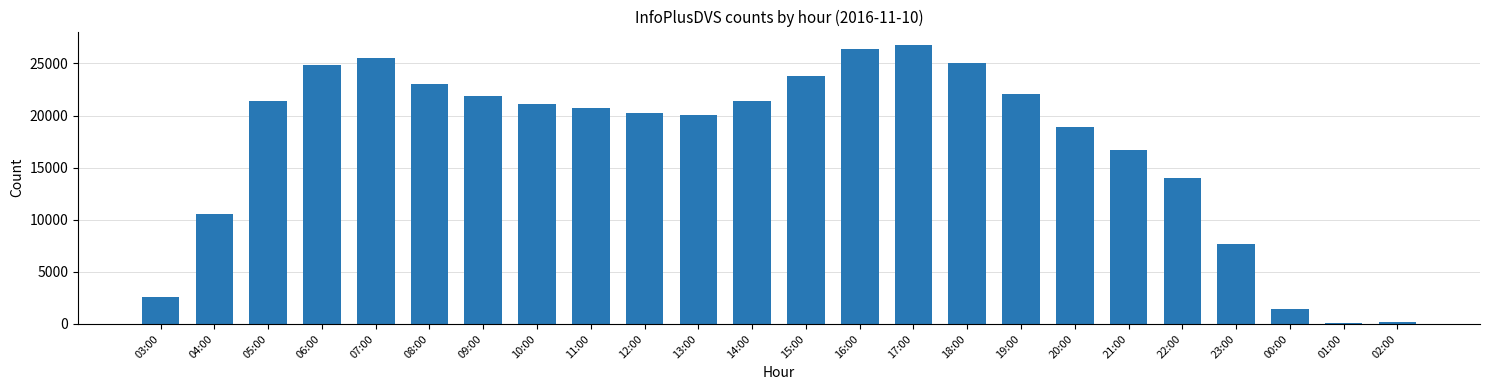

What is the sum of the values at 22:00 and 13:00?

34038